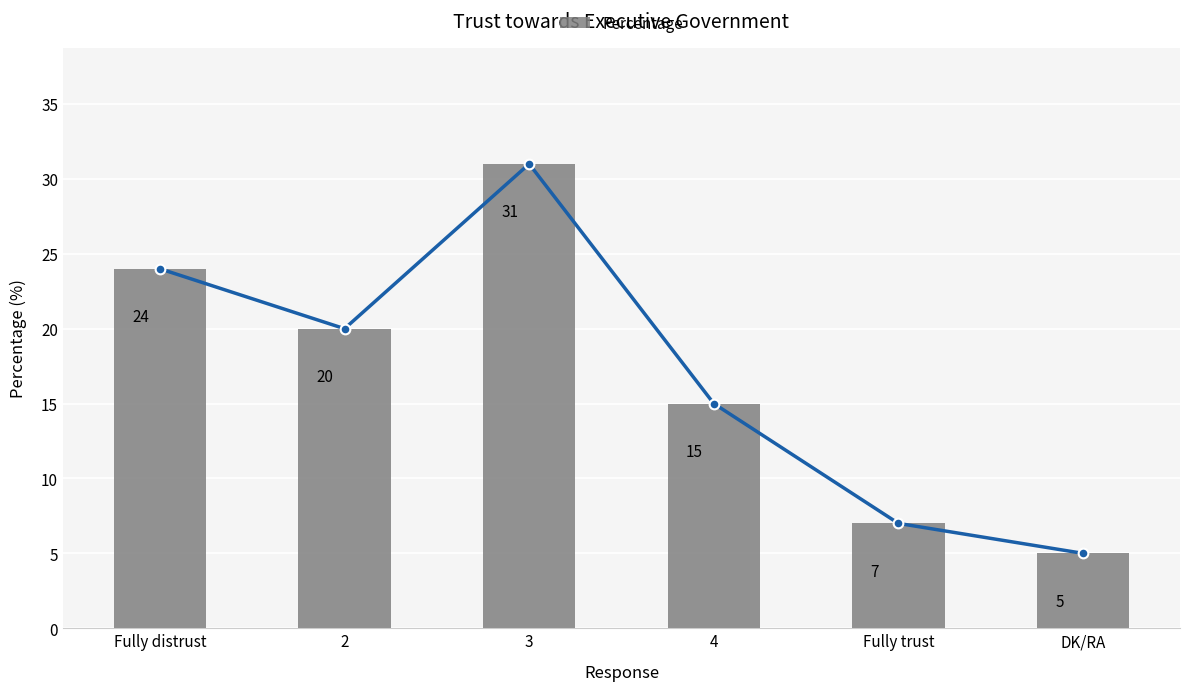

Rank the categories by value from lowest to highest.

DK/RA, Fully trust, 4, 2, Fully distrust, 3